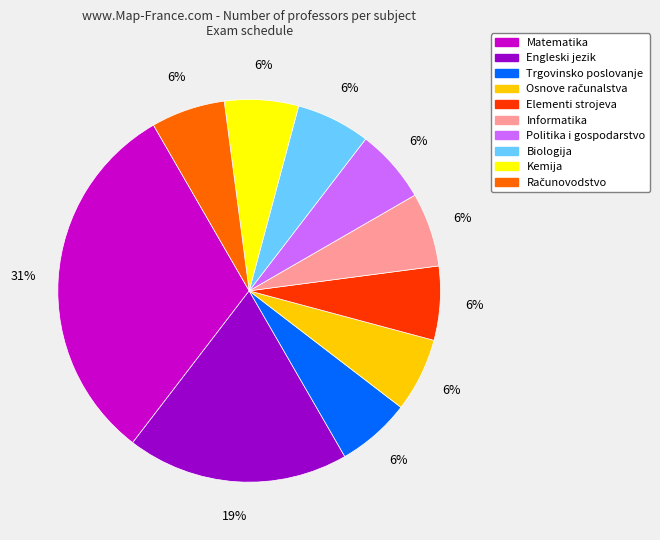

Is it true that Engleski jezik is 13% of the pie?

False